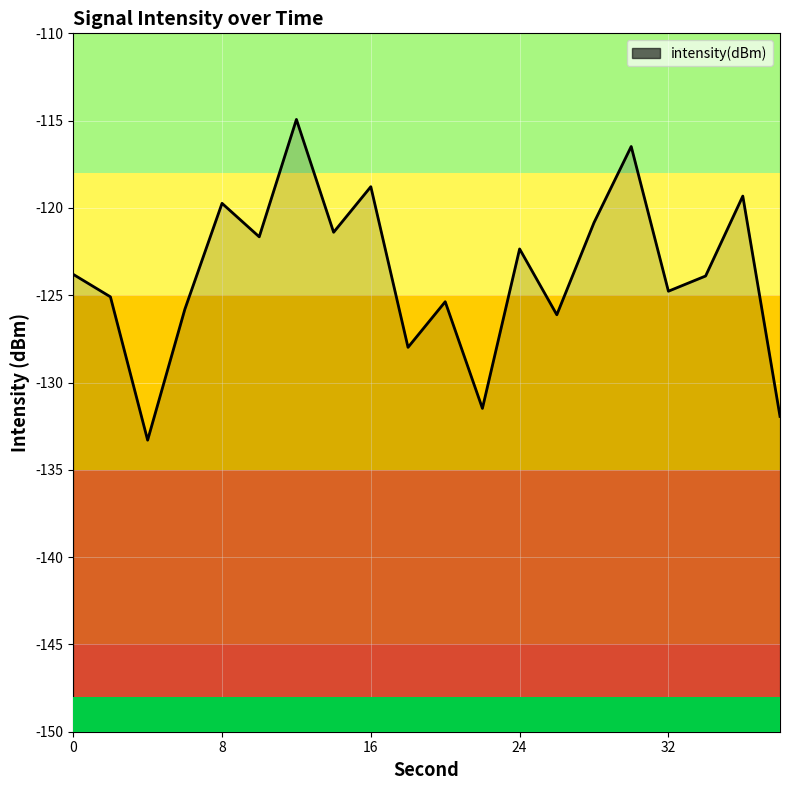

True or false: the data shows -114.9 at 12.

True